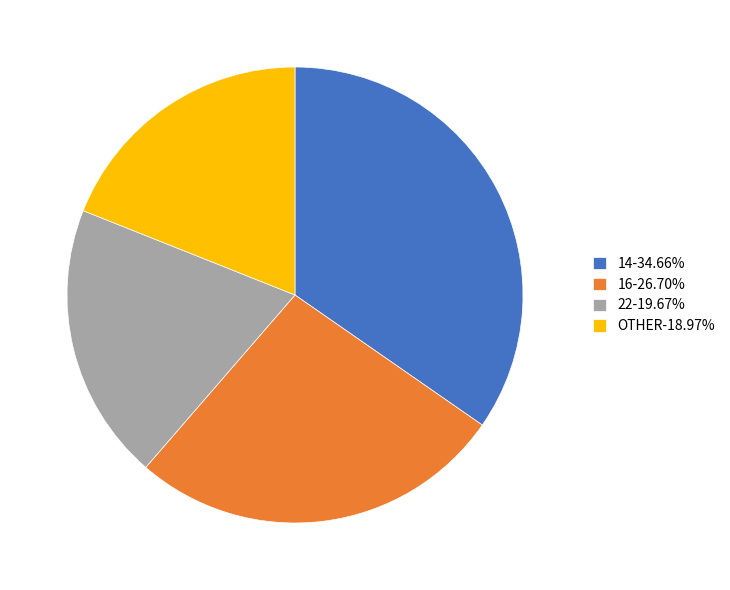

Does 14-34.66% account for over 50% of the chart?

No